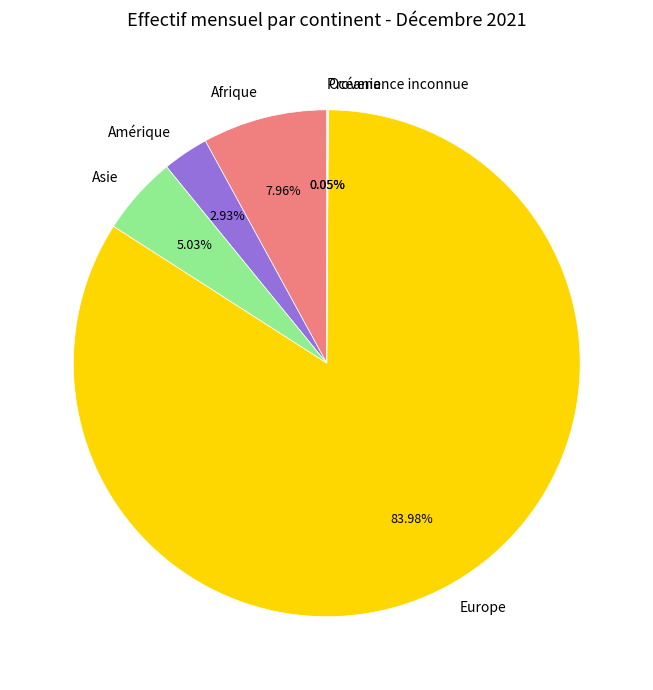

What is the largest slice in the pie chart?

Europe